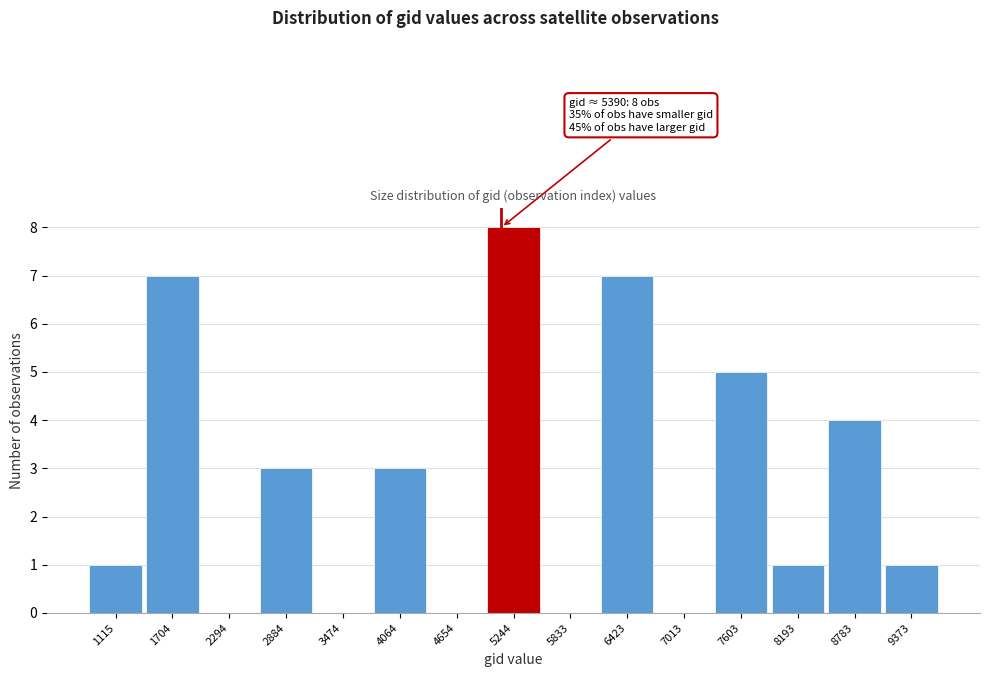

Reading left to right, transcribe all the data shown in this chart.

1115=1	1704=7	2294=0	2884=3	3474=0	4064=3	4654=0	5244=8	5833=0	6423=7	7013=0	7603=5	8193=1	8783=4	9373=1